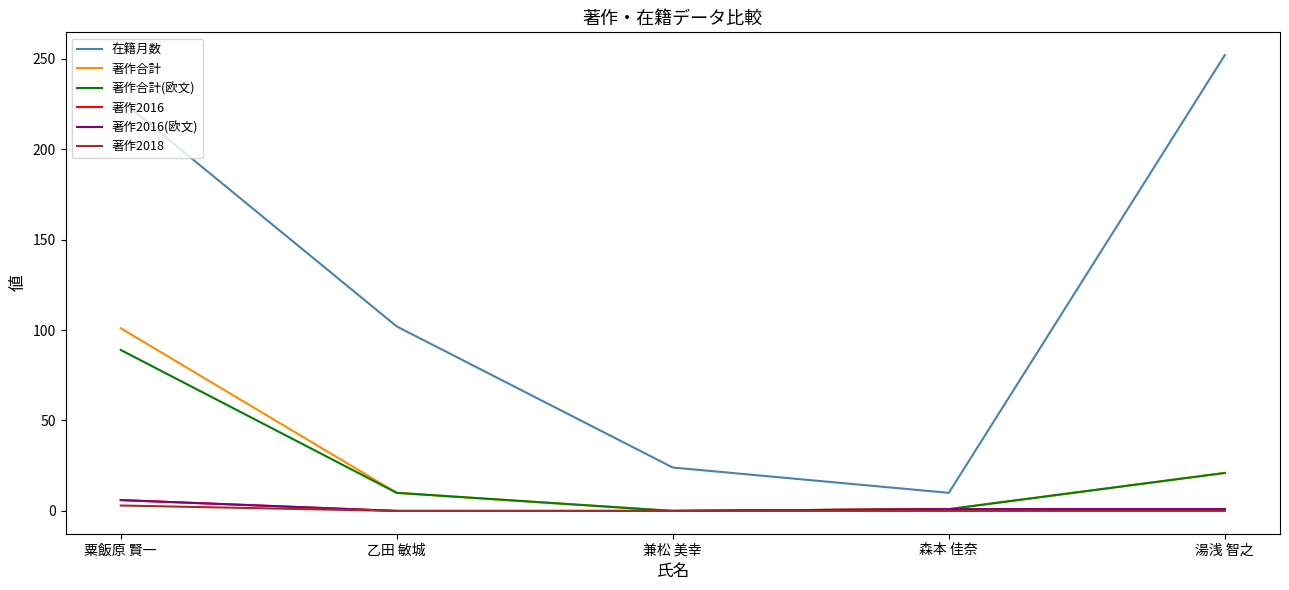

True or false: 著作合計 and 在籍月数 intersect in this chart.

False